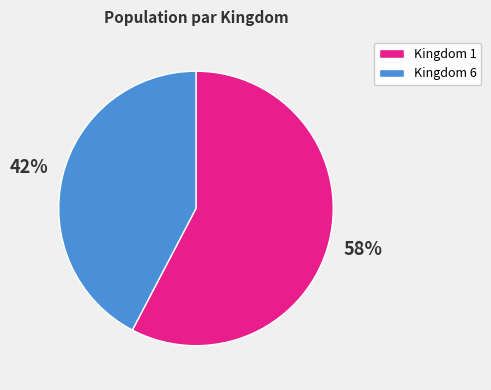

Which category has the smallest portion of the pie?

Kingdom 6